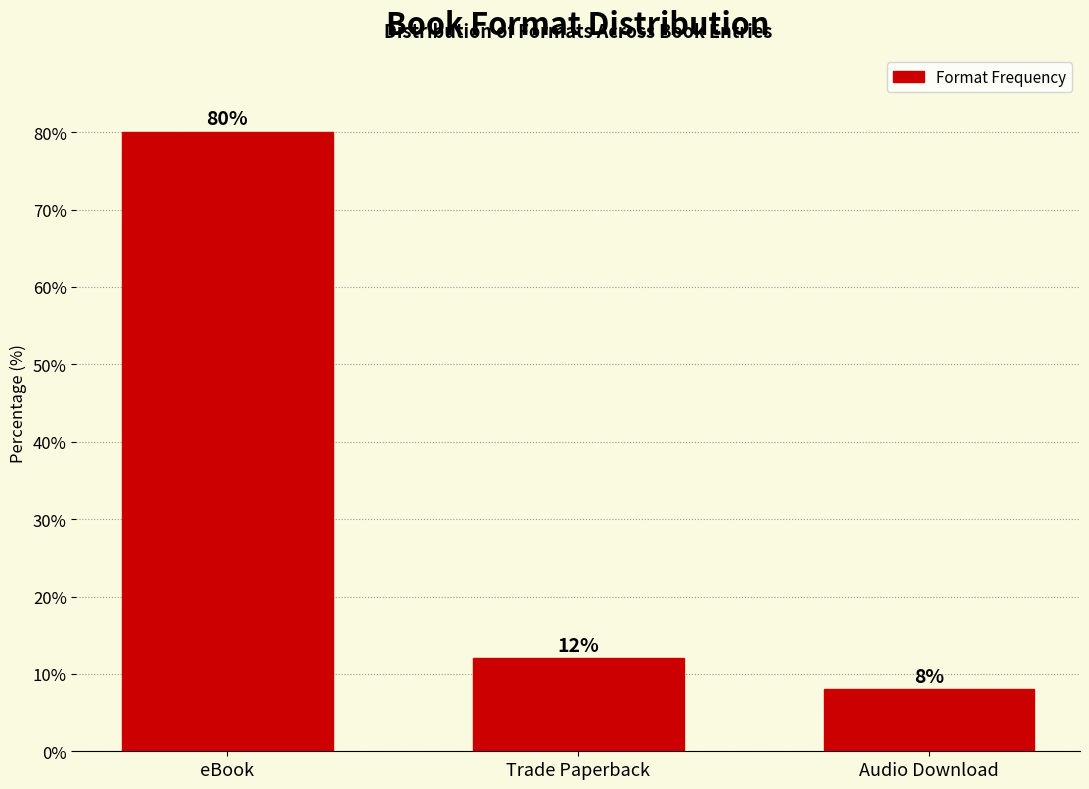

Reading left to right, transcribe all the data shown in this chart.

80	12	8